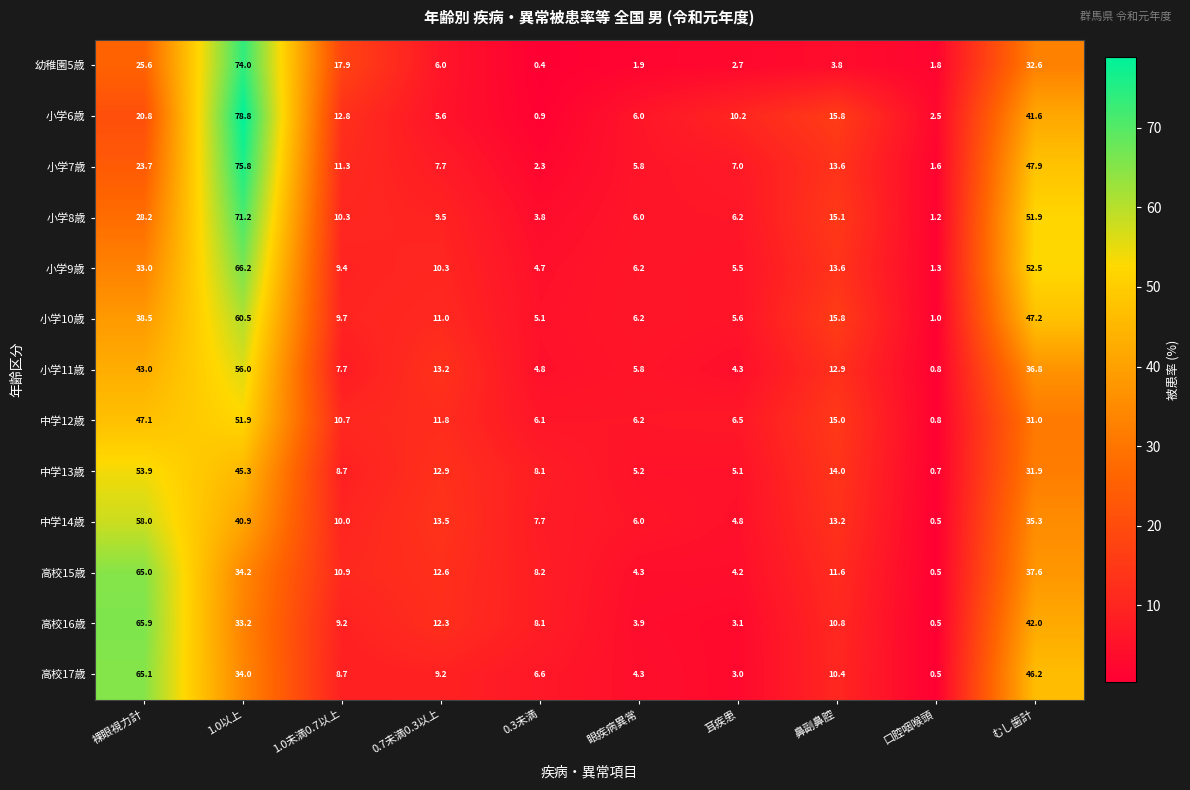

How many series are shown in this chart?

13